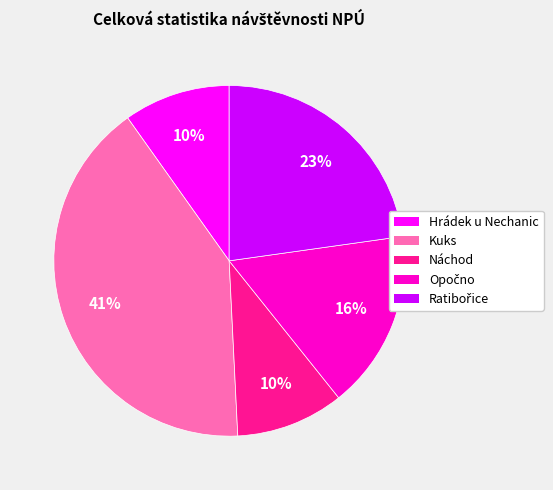

Is it true that Kuks is 41% of the pie?

True